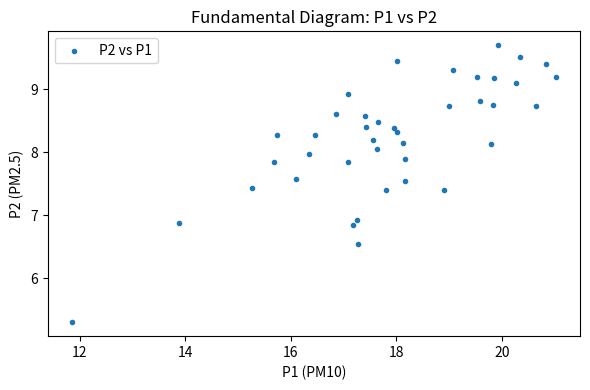

What is the range of X values (max minus min)?

9.2